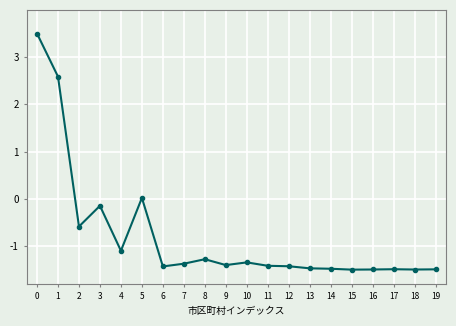

Does the chart display data point markers on the line(s)?

Yes